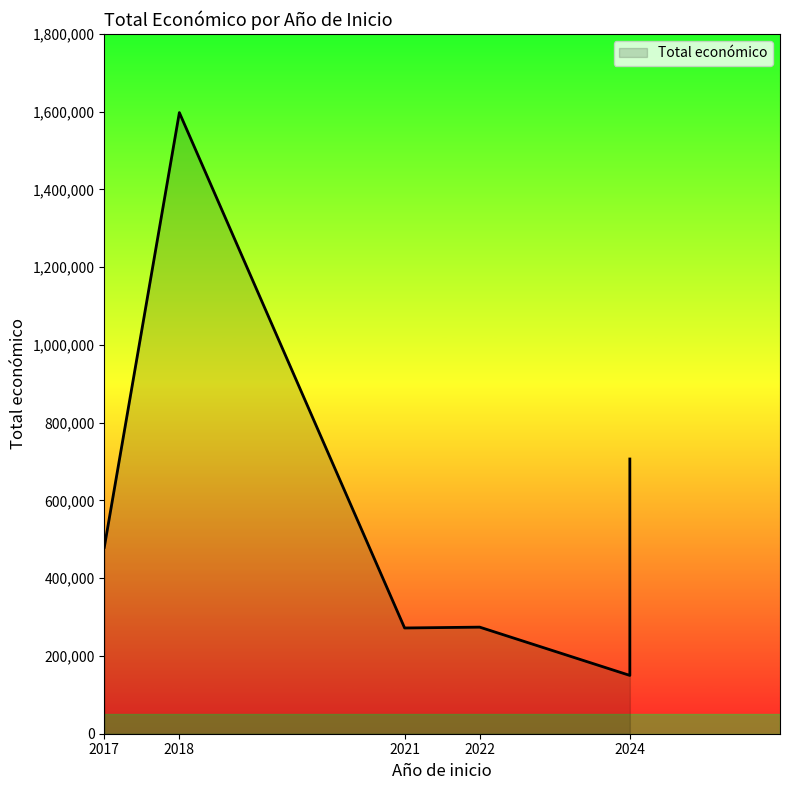

At which category does the chart reach its peak across all series?

2018